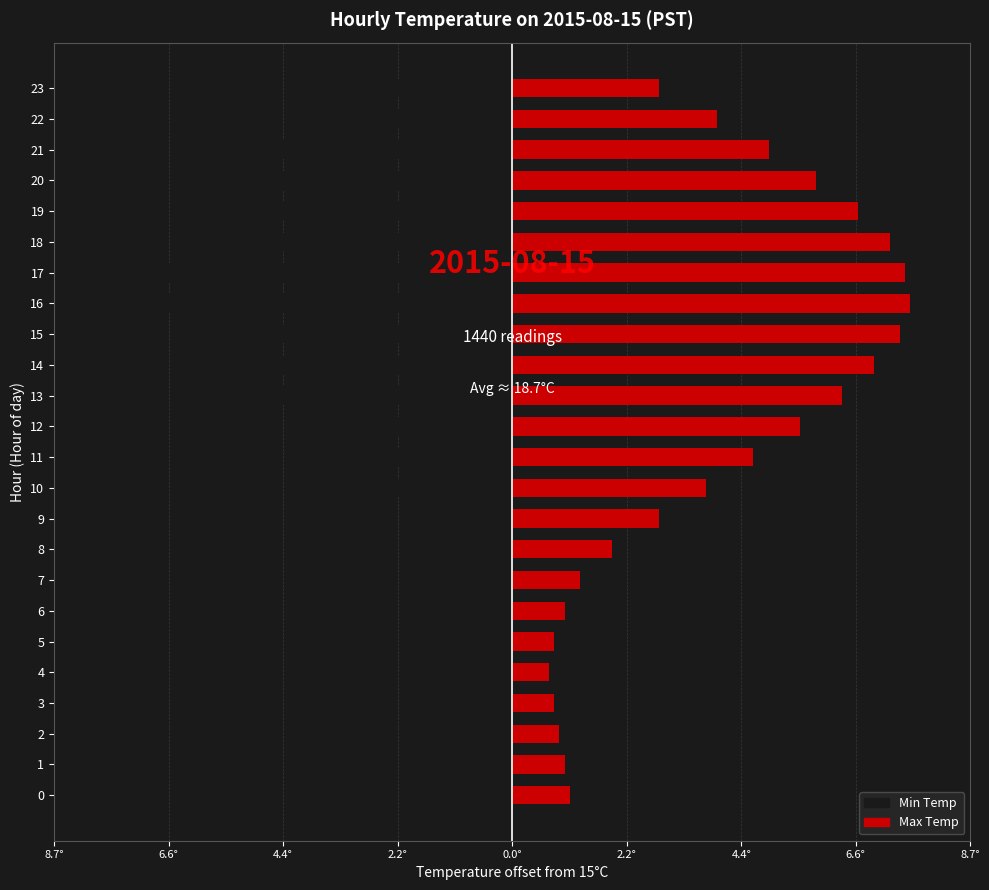

Which series has the largest total across all categories?

Max Temp (offset from 15°C)